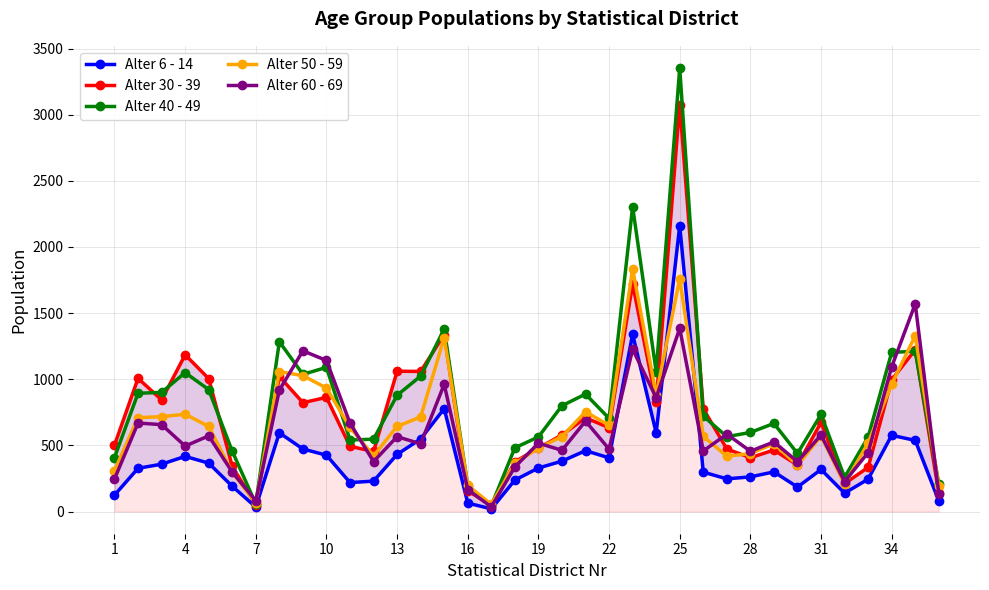

What is the maximum value shown in the chart?

3353